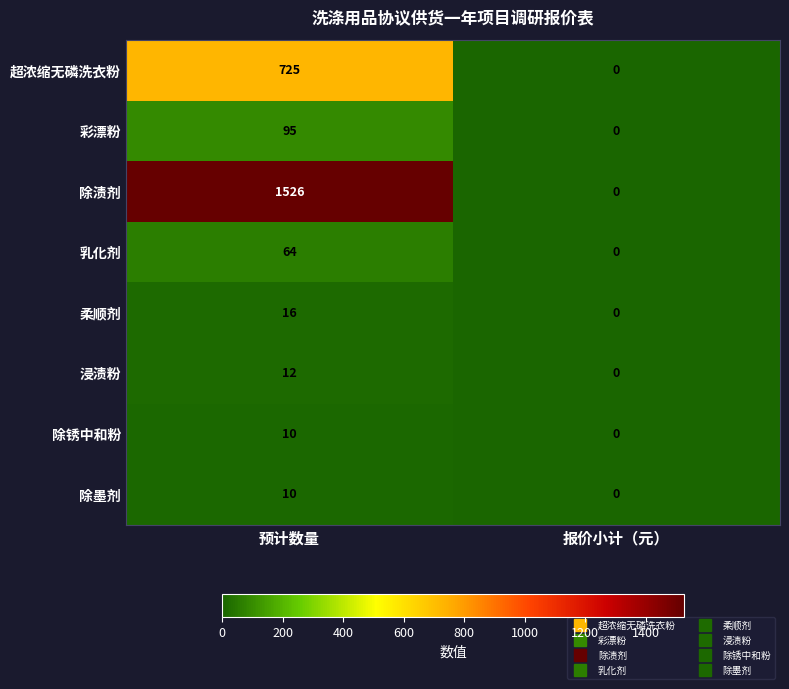

What is the difference between the highest and lowest values at 预计数量?

1516